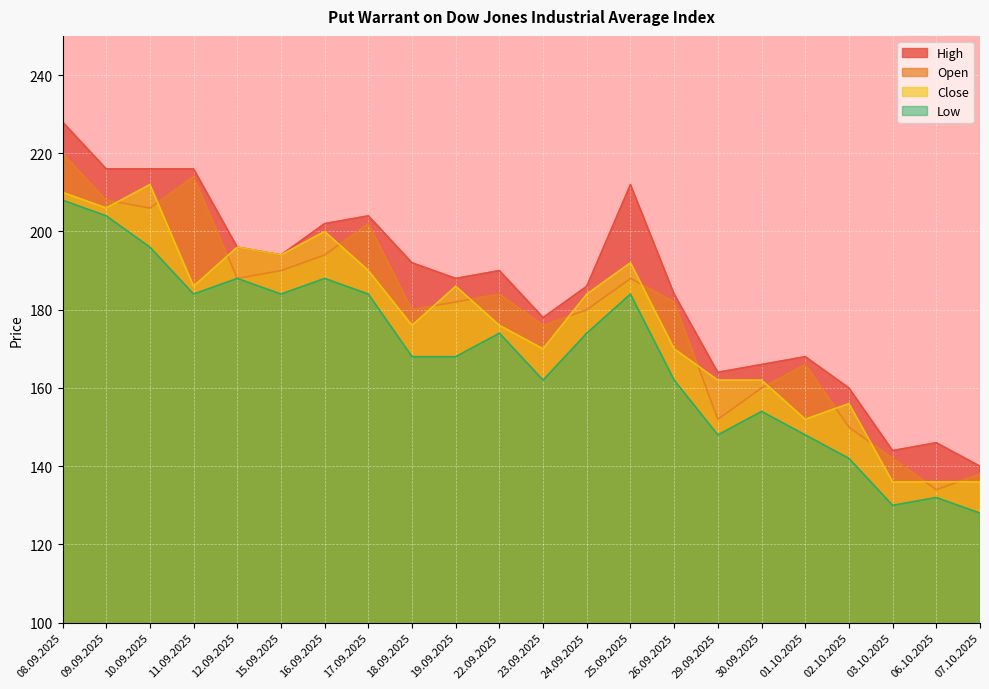

Does the chart display data point markers on the line(s)?

No